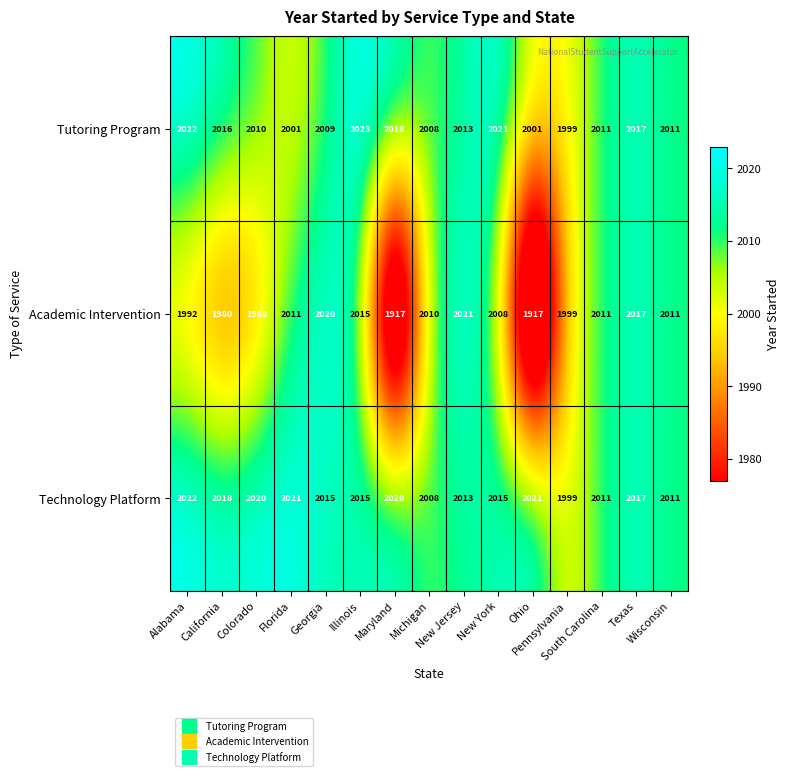

Rank the series by their maximum value, from lowest to highest.

Academic Intervention, Technology Platform, Tutoring Program